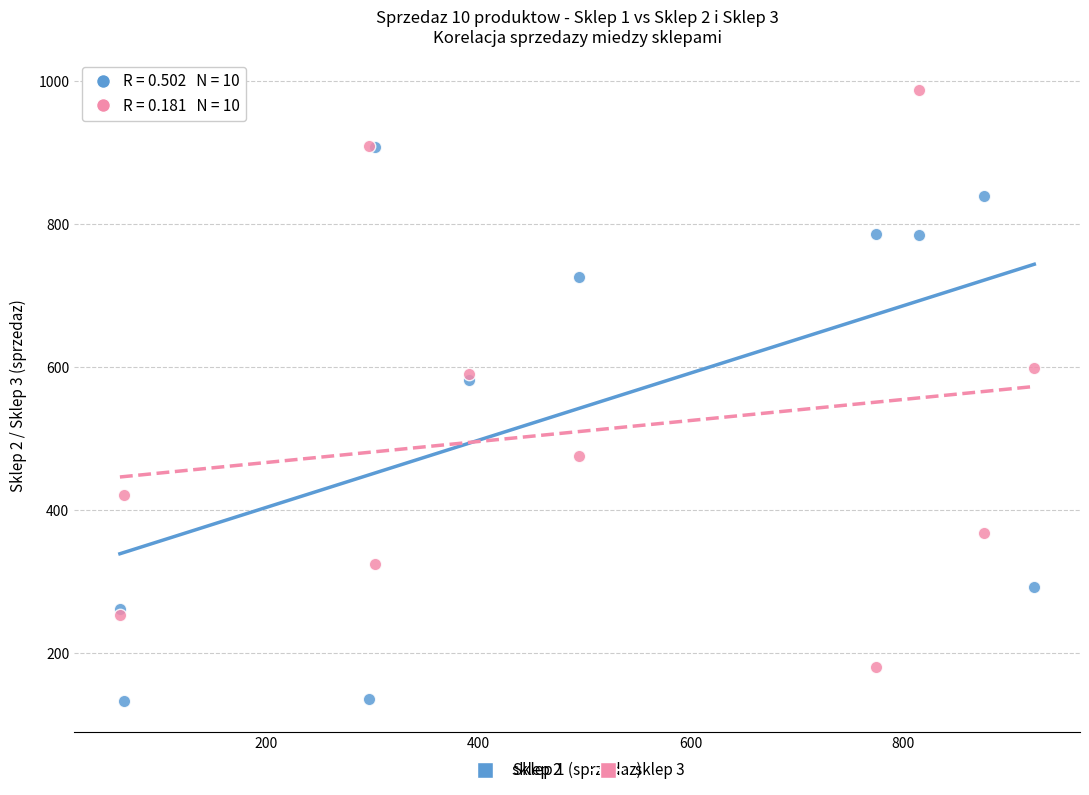

Which series contains the lowest Y value?

sklep 2